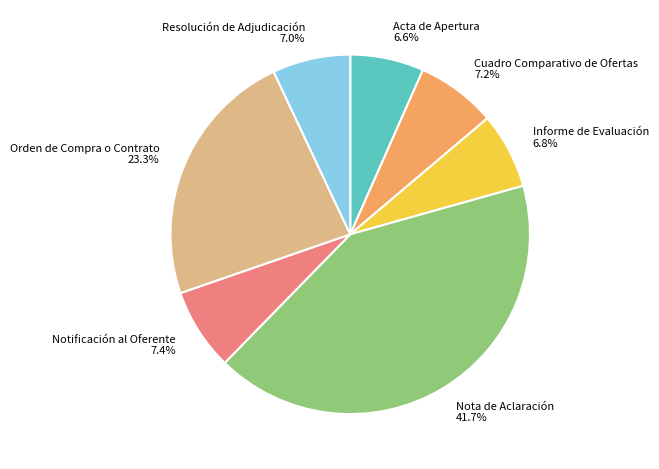

Is the sum of Informe de Evaluación and Nota de Aclaración greater than half?

No